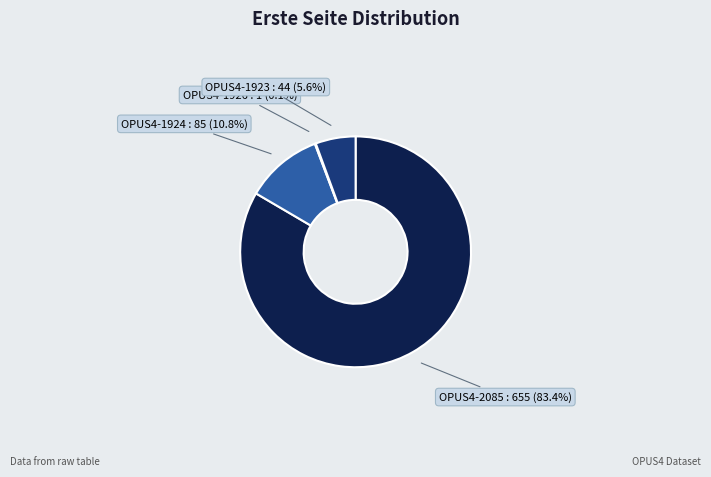

To the nearest percent, what is the difference between the largest and smallest slice percentages?

83%